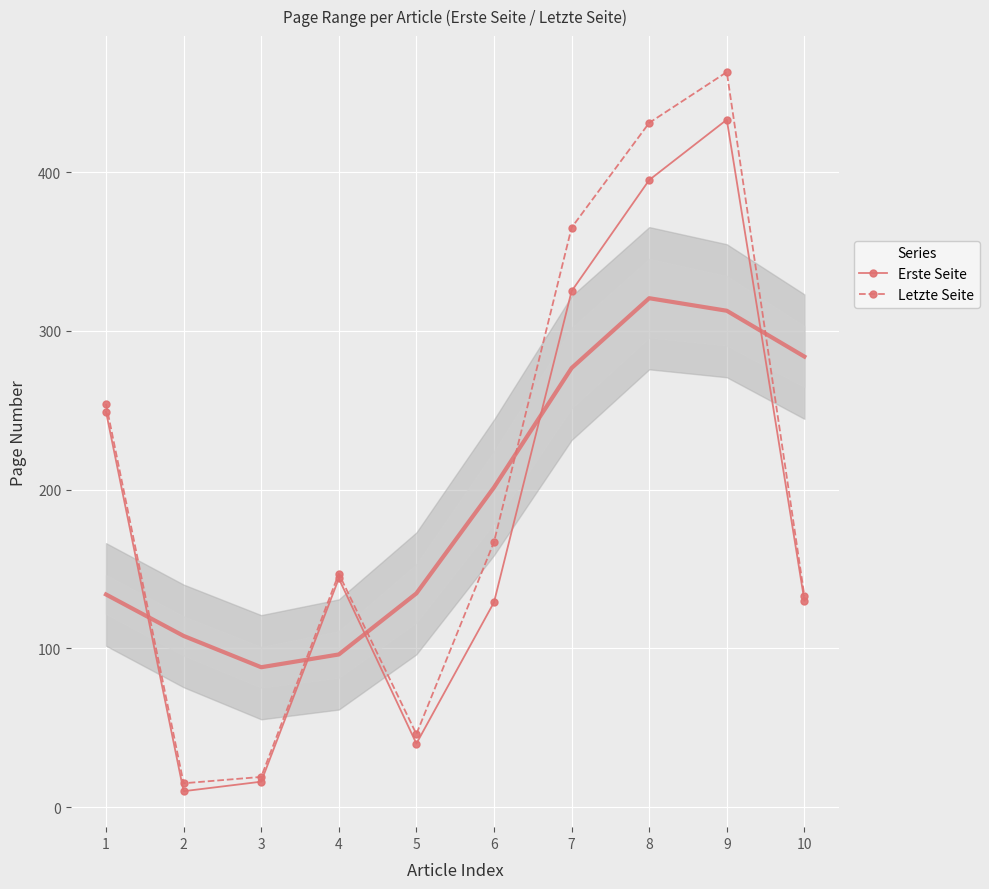

What is the value of the Erste Seite point at the 1st from the left?

249